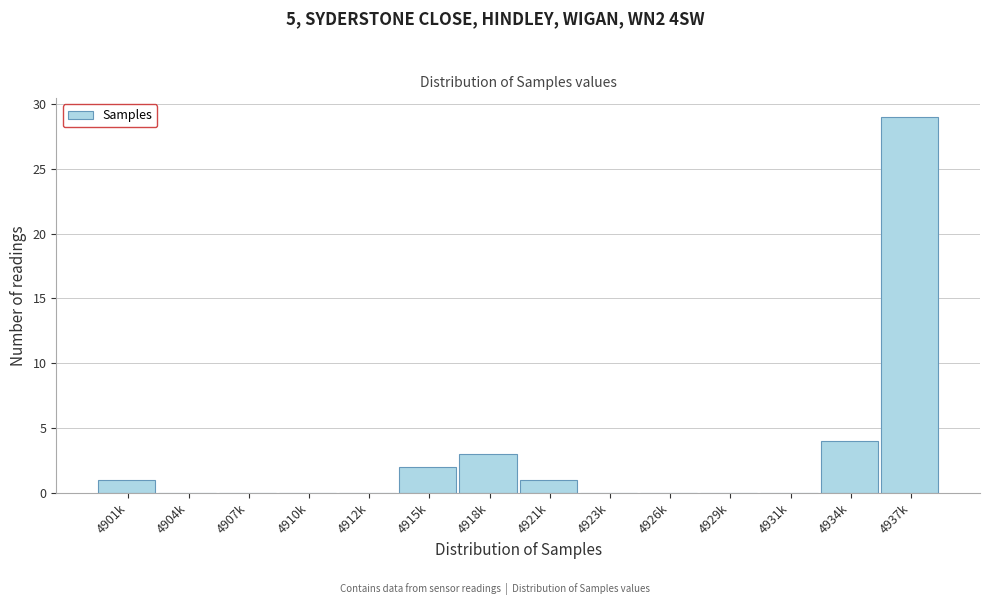

Reading right to left, extract all data points from this chart.

4937k=29	4934k=4	4931k=0	4929k=0	4926k=0	4923k=0	4921k=1	4918k=3	4915k=2	4912k=0	4910k=0	4907k=0	4904k=0	4901k=1